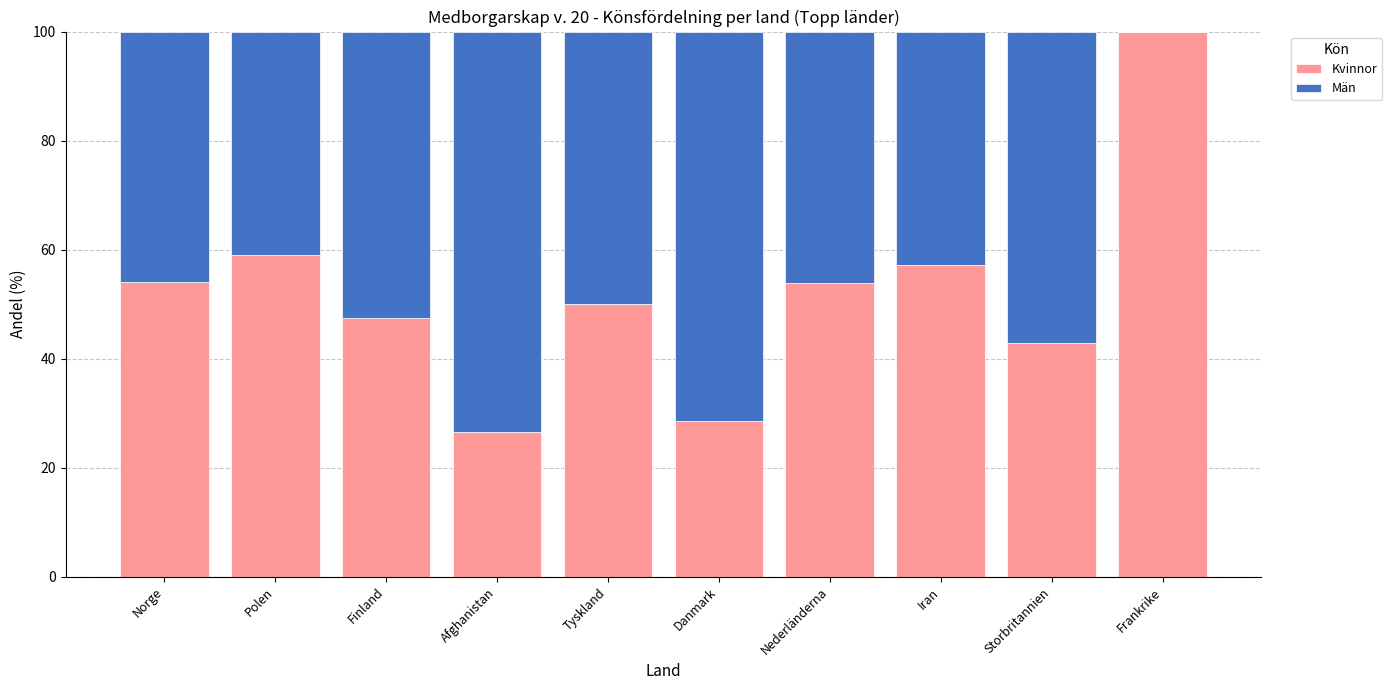

True or false: Kvinnor has a value of 69.7 at Storbritannien.

False